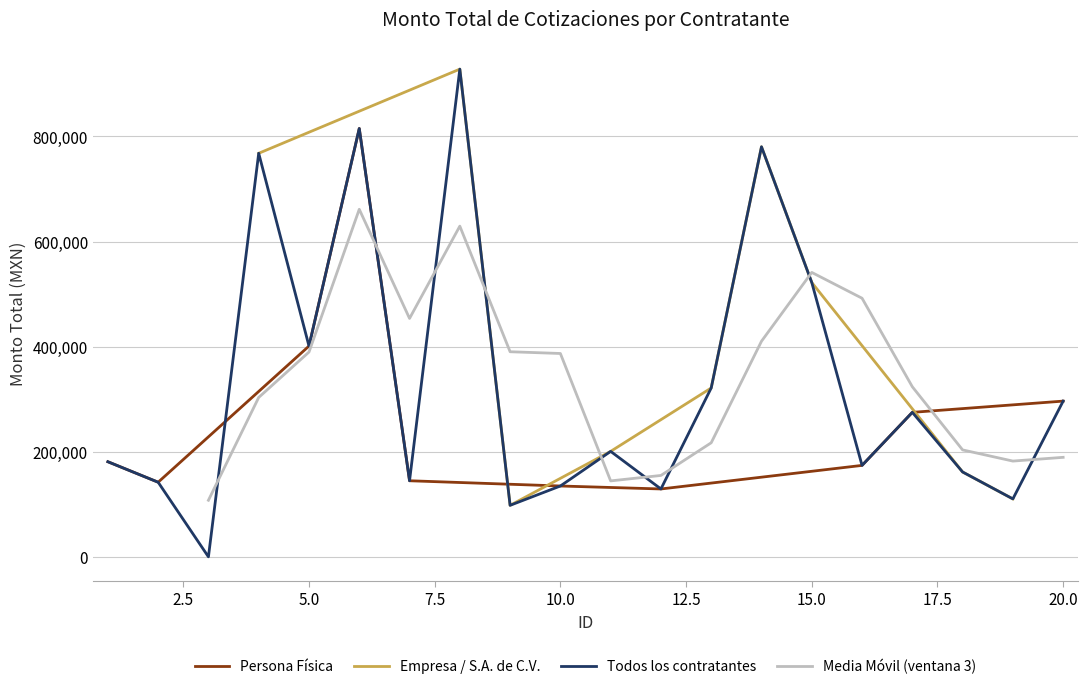

Rank the categories by value from lowest to highest.

3, 9, 19, 12, 10, 2, 7, 18, 16, 1, 11, 17, 20, 13, 5, 15, 4, 14, 6, 8